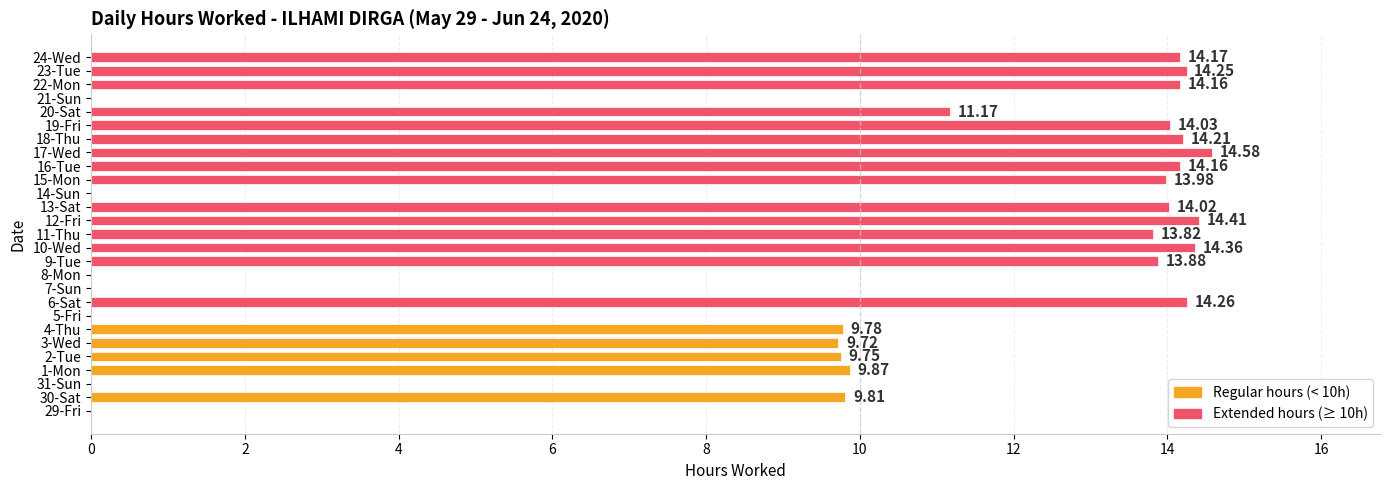

Which has a higher value, 22-Mon or 19-Fri?

22-Mon